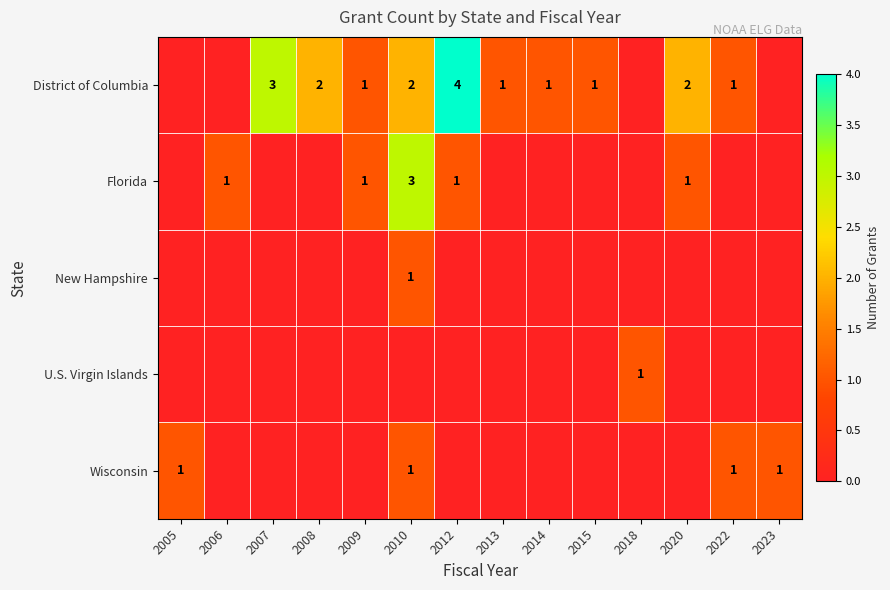

The value of District of Columbia at 2022 is 1. True or false?

True